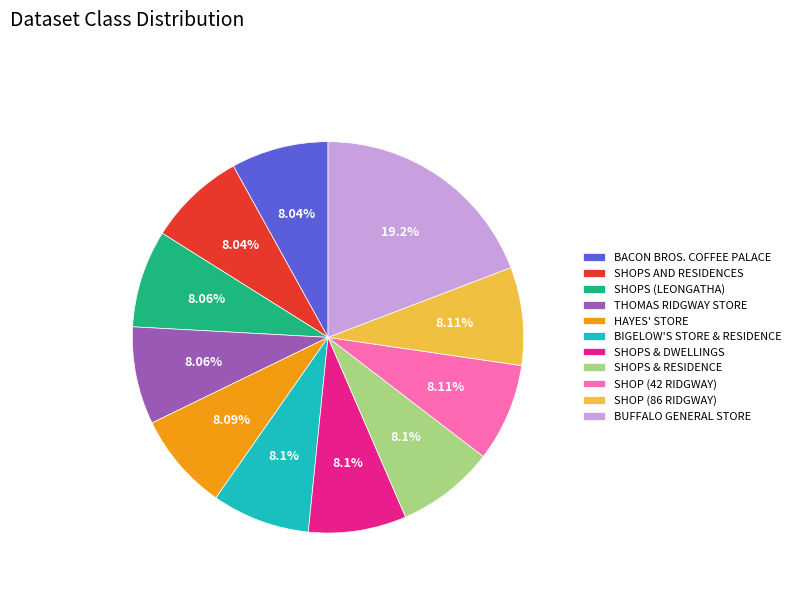

Is SHOPS & RESIDENCE the majority of the pie?

No